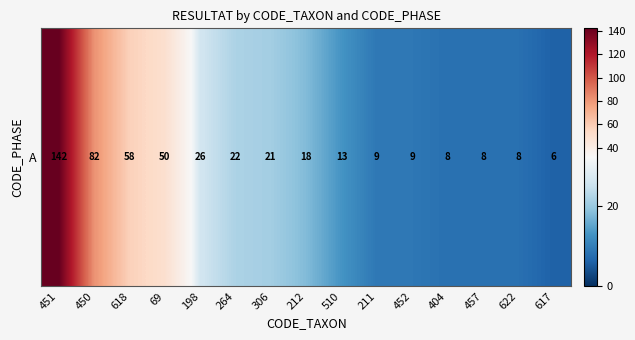

Which label corresponds to the smallest value in the chart?

617